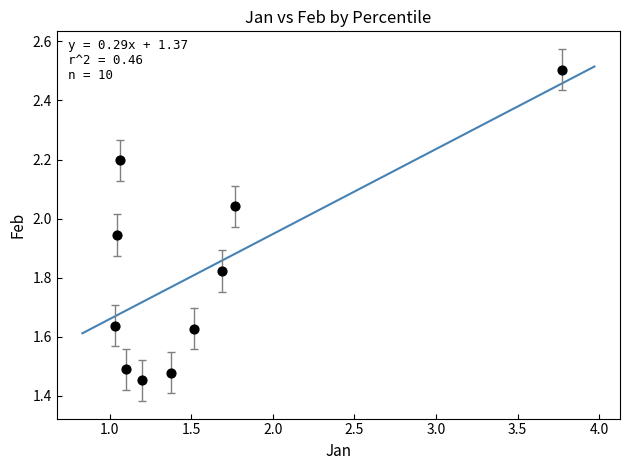

What is the range of X values (max minus min)?

2.7